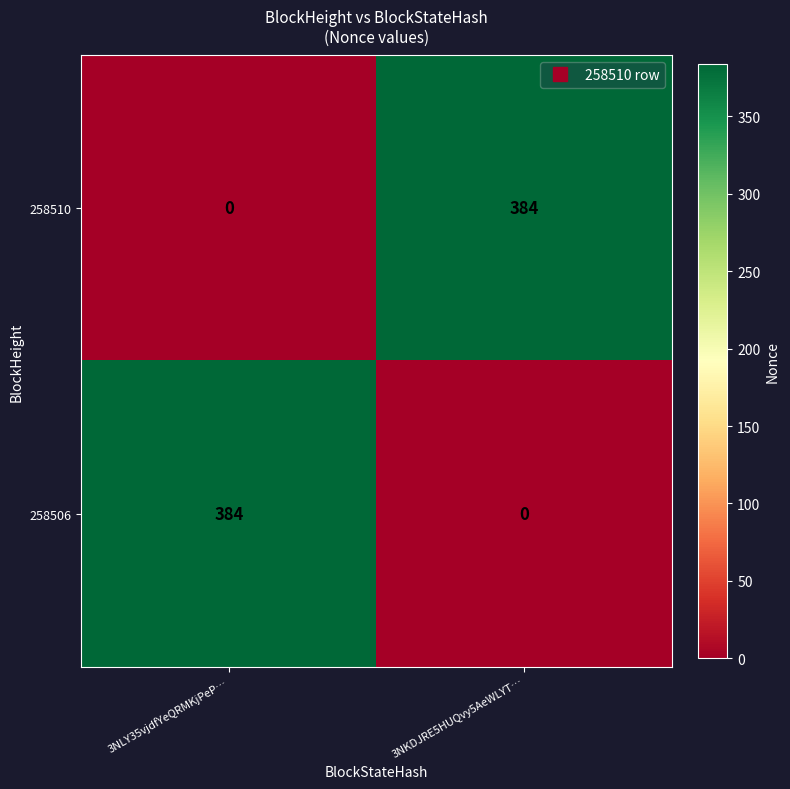

What is the maximum value for 258506?

384